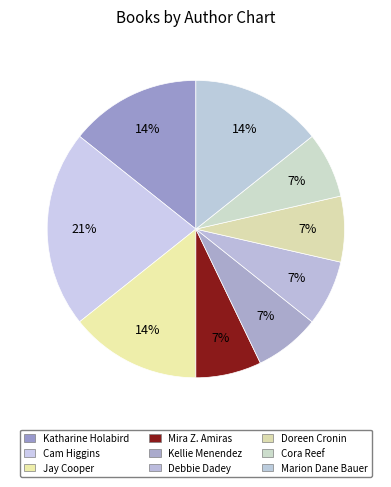

How many slices are in this pie chart?

9